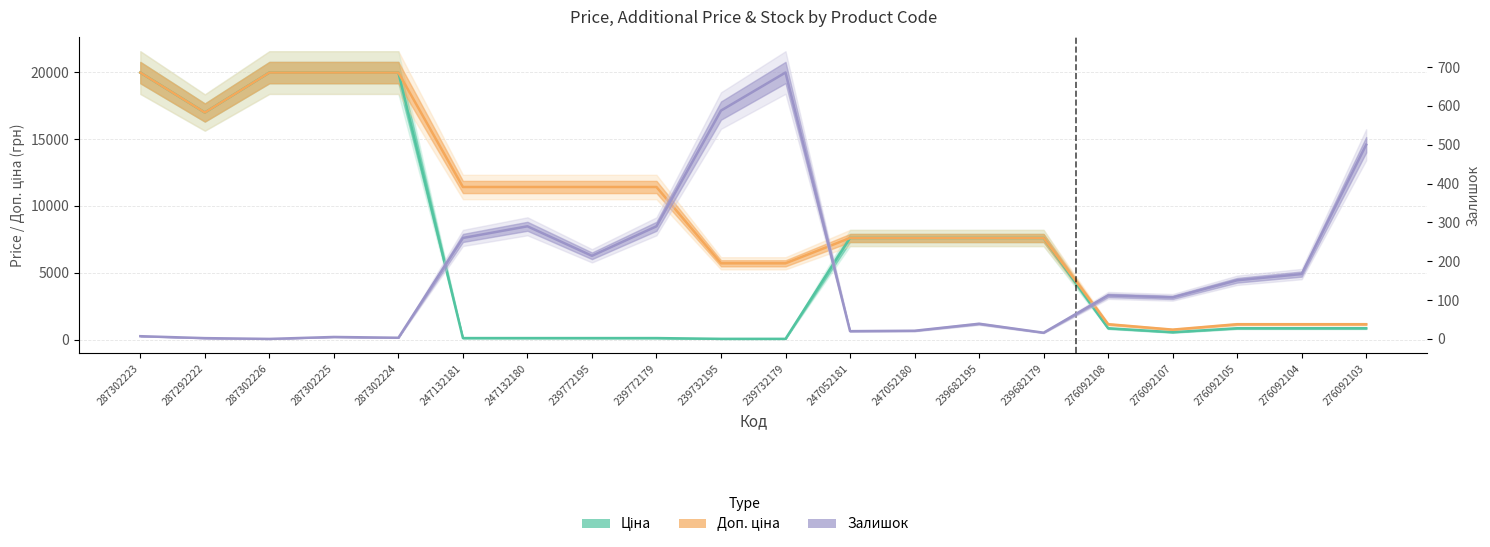

Reading right to left, what are all the values shown in this chart?

Ціна: 276092103=848.4	276092104=848.4	276092105=848.4	276092107=551.5	276092108=848.4	239682179=7596.5	239682195=7596.5	247052180=7596.5	247052181=7596.5	239732179=57.0	239732195=57.0	239772179=114.1	239772195=114.1	247132180=114.1	247132181=114.1	287302224=19964.2	287302225=19964.2	287302226=19964.2	287292222=16976.3	287302223=19964.2
Доп. ціна: 276092103=1149.7	276092104=1149.7	276092105=1149.7	276092107=747.0	276092108=1149.7	239682179=7596.5	239682195=7596.5	247052180=7596.5	247052181=7596.5	239732179=5705.0	239732195=5705.0	239772179=11410.0	239772195=11410.0	247132180=11410.0	247132181=11410.0	287302224=19964.2	287302225=19964.2	287302226=19964.2	287292222=16976.3	287302223=19964.2
Залишок: 276092103=500.0	276092104=167.0	276092105=151.0	276092107=107.0	276092108=112.0	239682179=16.0	239682195=39.0	247052180=21.0	247052181=20.0	239732179=686.0	239732195=588.0	239772179=290.0	239772195=214.0	247132180=290.0	247132181=260.0	287302224=3.0	287302225=5.0	287302226=0.0	287292222=2.0	287302223=7.0